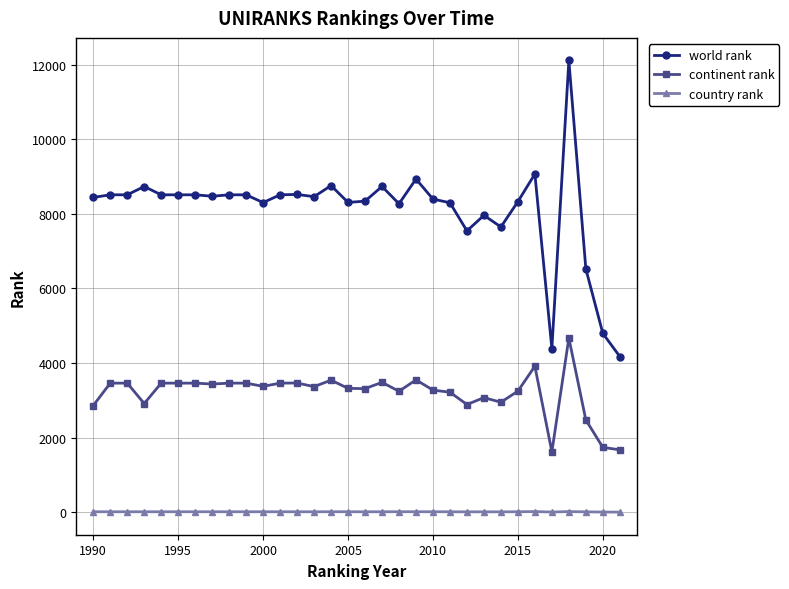

List the series in order of their overall mean, highest first.

world rank, continent rank, country rank